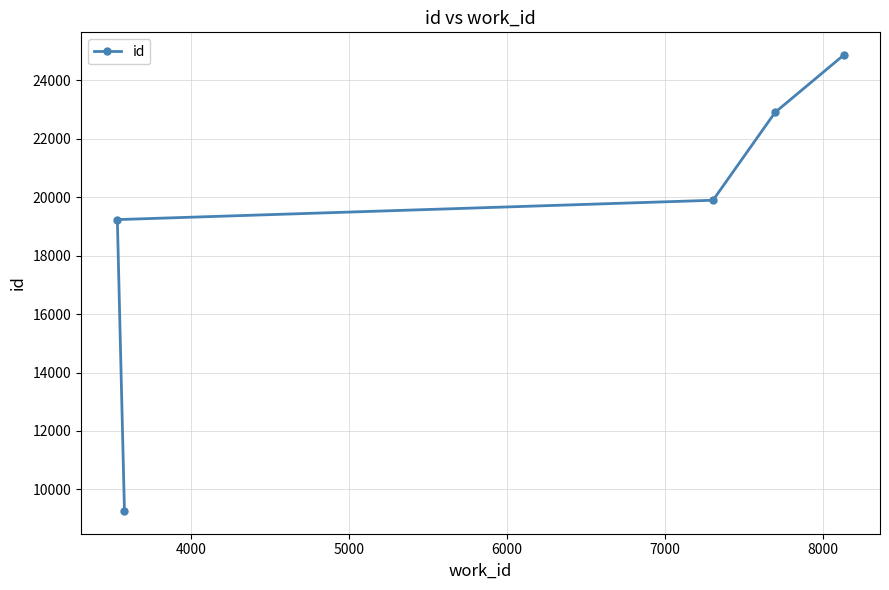

What is the value of the 1st point from the left?

19232